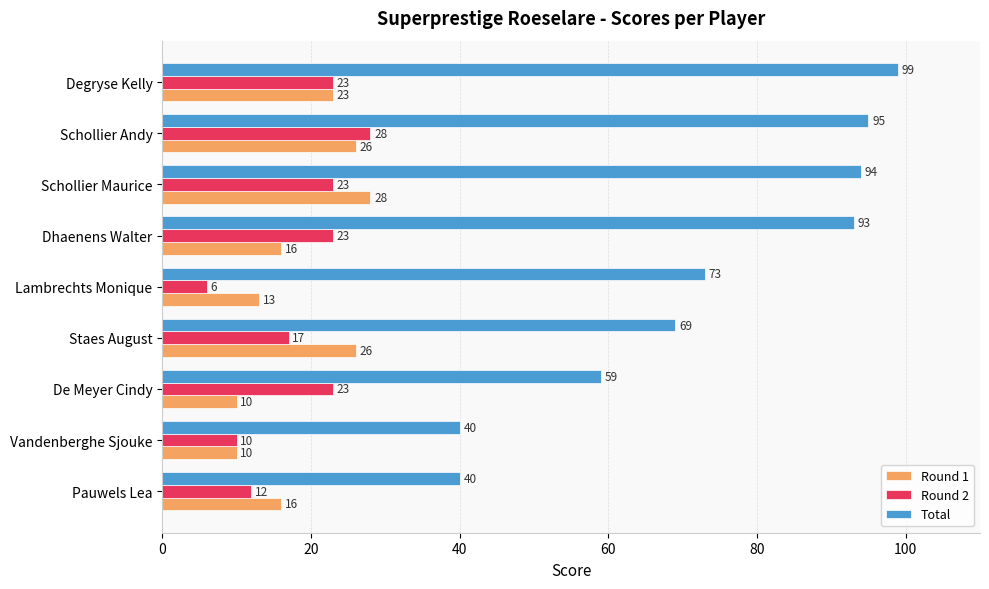

Between Lambrechts Monique and Vandenberghe Sjouke, which series saw the biggest shift?

Total